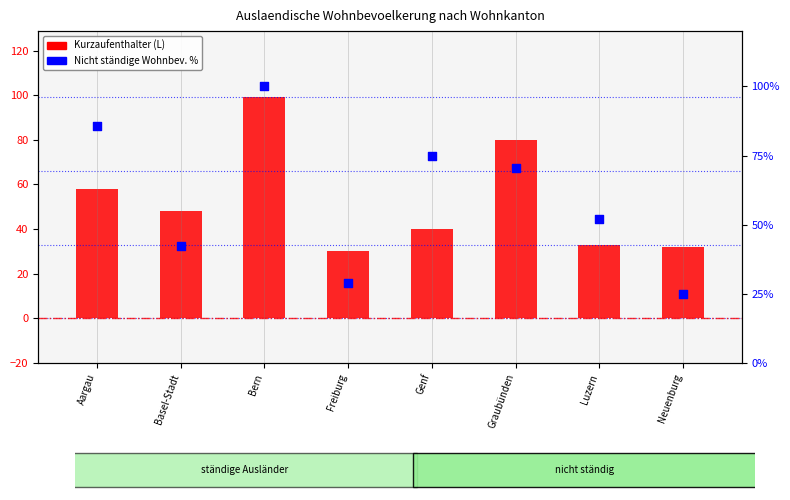

At how many categories does at least one series exceed 47?

6